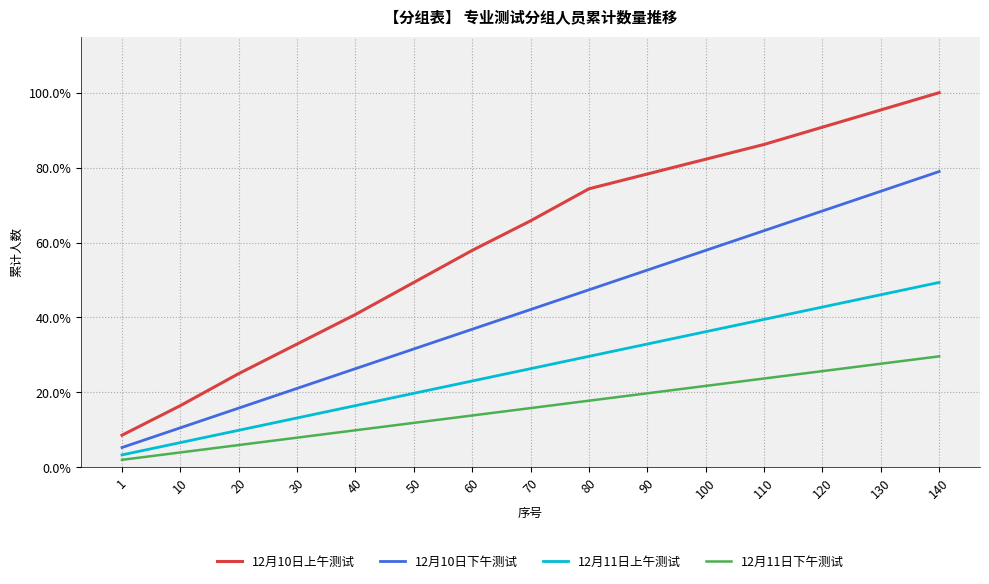

Does the chart have visible grid lines?

Yes